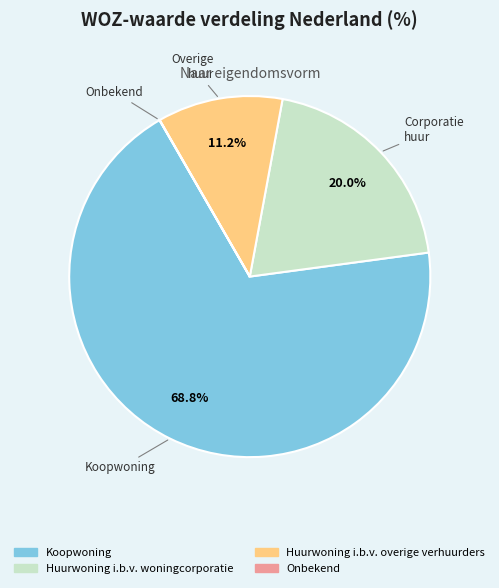

Is it true that Huurwoning i.b.v. overige verhuurders is 18% of the pie?

False